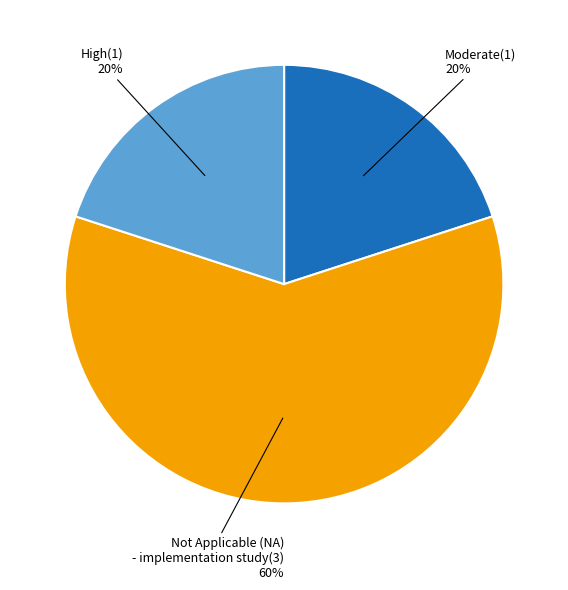

Is the sum of High and Not Applicable (NA) - implementation study greater than half?

Yes